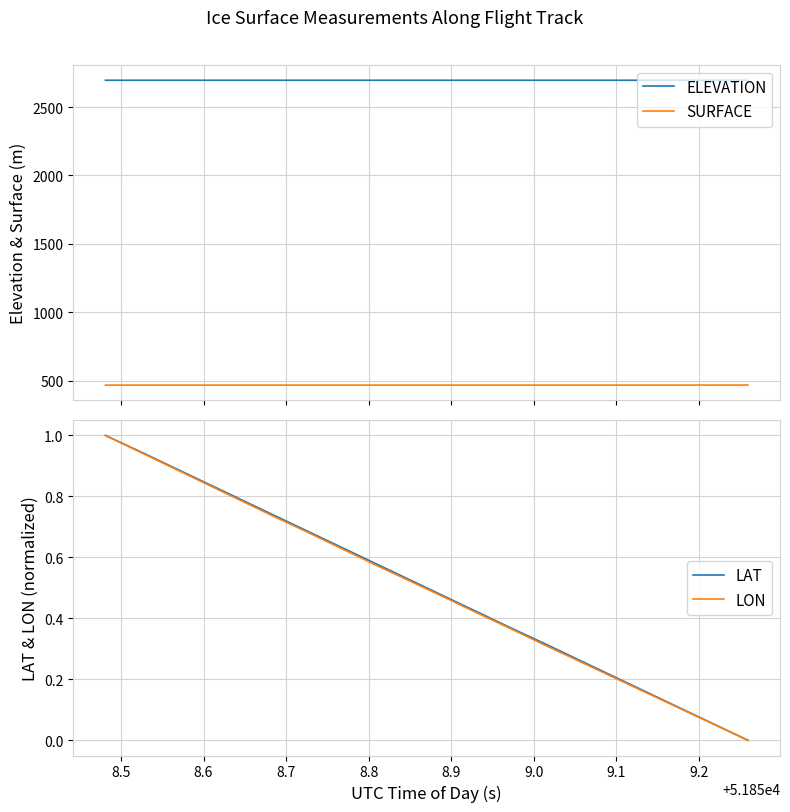

Which series has the largest range (max minus min)?

LAT